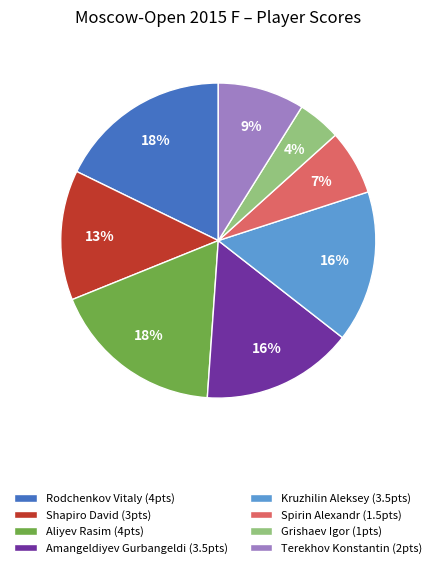

How many slices are in this pie chart?

8